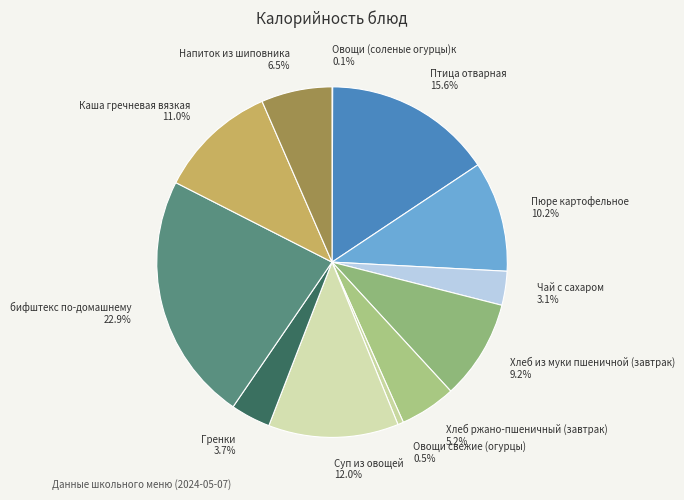

Does any single category account for the majority?

No